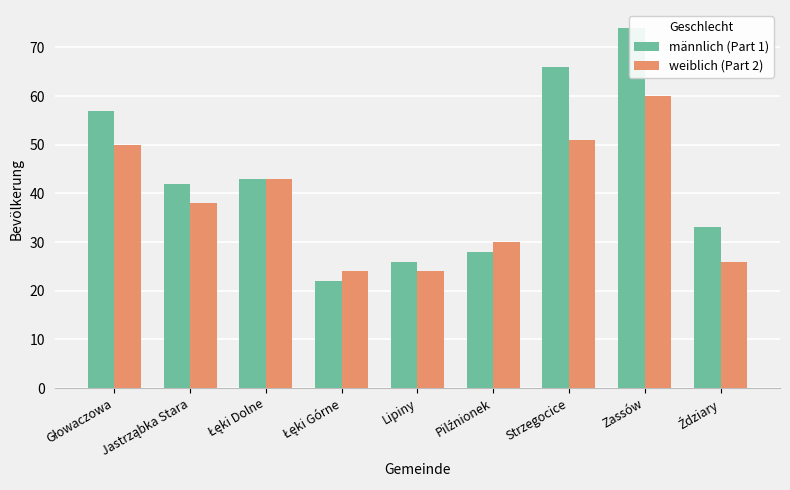

Reading right to left, list all the values displayed in this chart.

männlich (Part 1): Ździary=33	Zassów=74	Strzegocice=66	Pilźnionek=28	Lipiny=26	Łęki Górne=22	Łęki Dolne=43	Jastrząbka Stara=42	Głowaczowa=57
weiblich (Part 2): Ździary=26	Zassów=60	Strzegocice=51	Pilźnionek=30	Lipiny=24	Łęki Górne=24	Łęki Dolne=43	Jastrząbka Stara=38	Głowaczowa=50